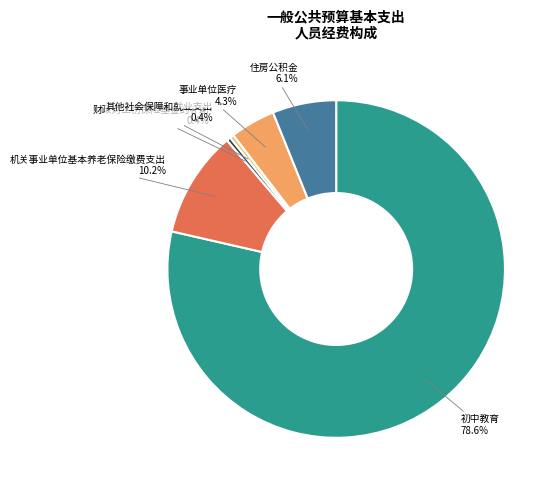

Which slice is the largest?

初中教育